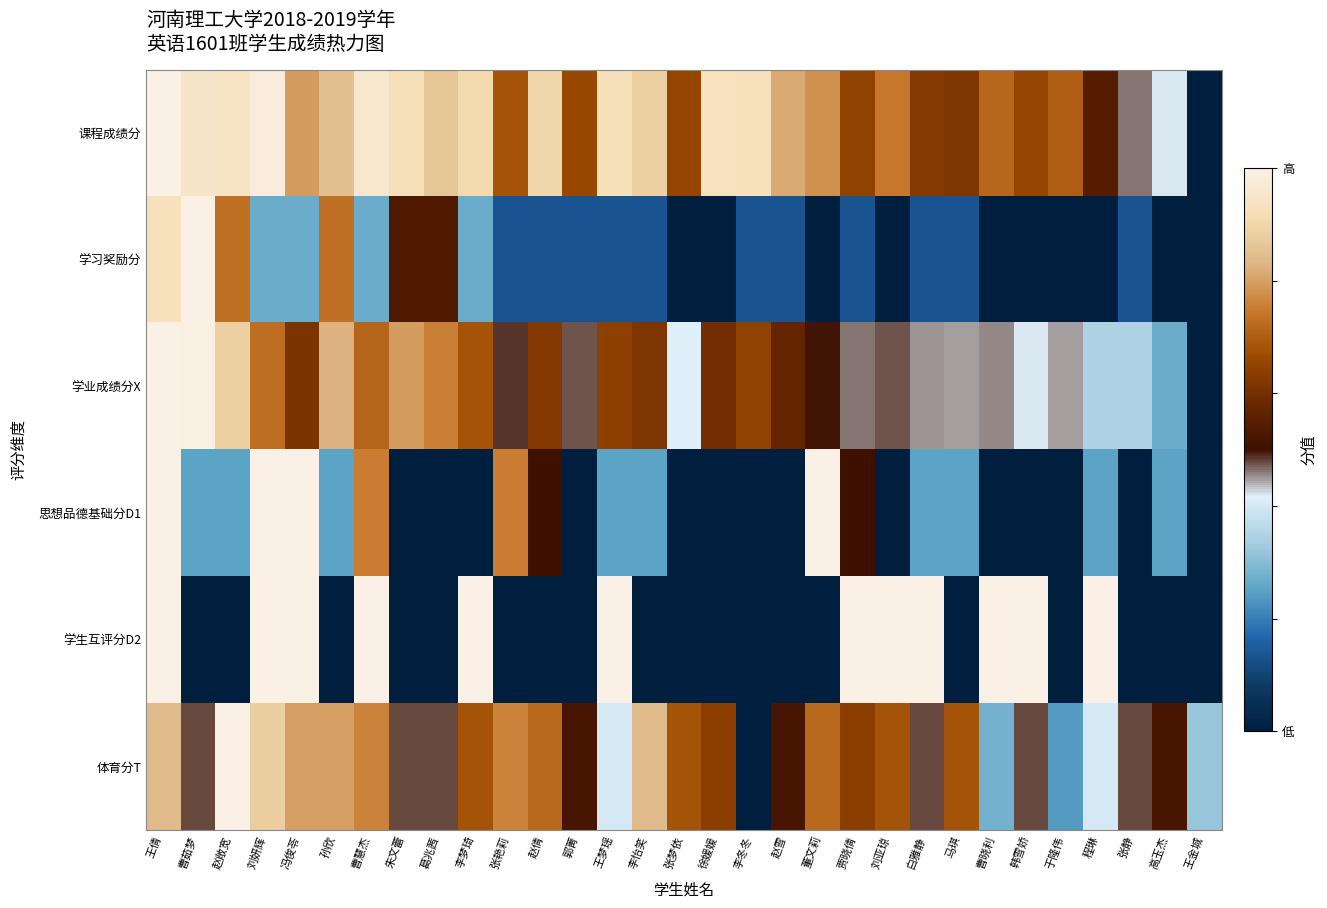

What is the difference between the highest and lowest values at 冯俊苓?

73.3